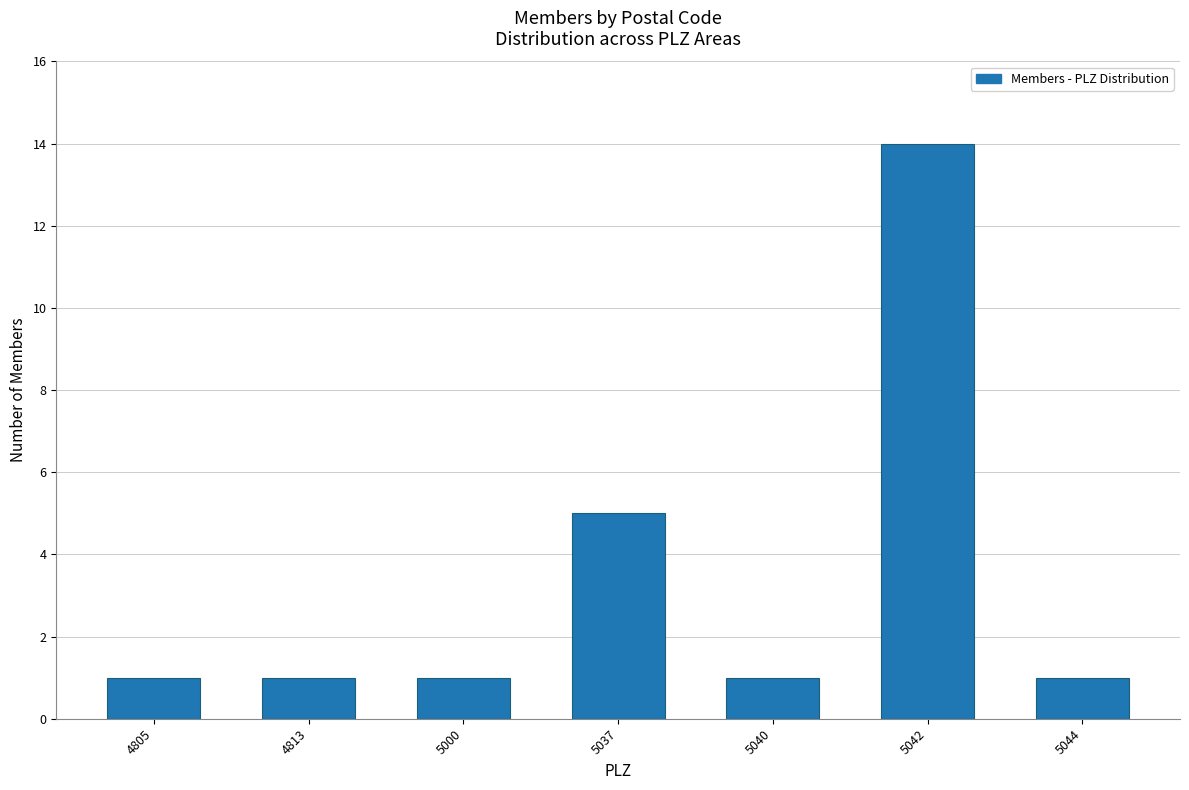

Reading left to right, extract all data points from this chart.

1	1	1	5	1	14	1